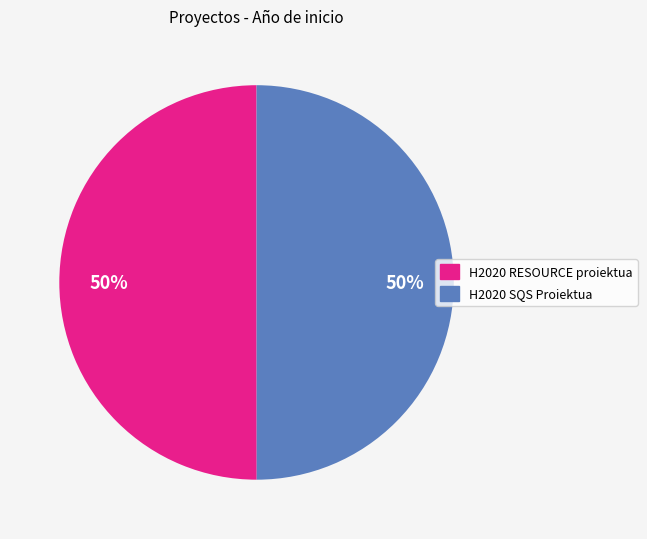

Approximately how many times larger is the value at H2020 RESOURCE proiektua compared to H2020 SQS Proiektua?

1.0